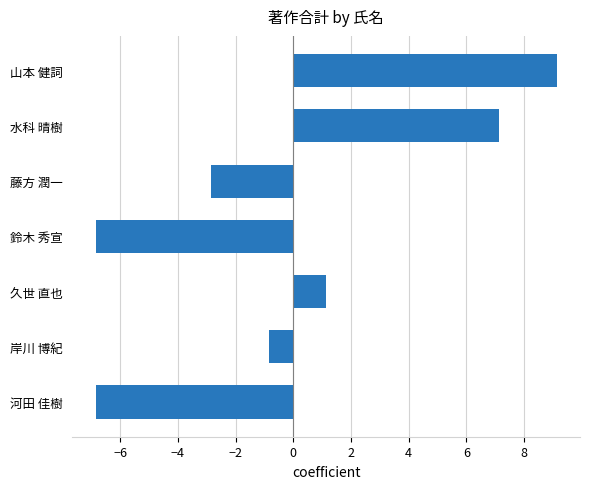

What value does the data have at 水科 晴樹?

7.1